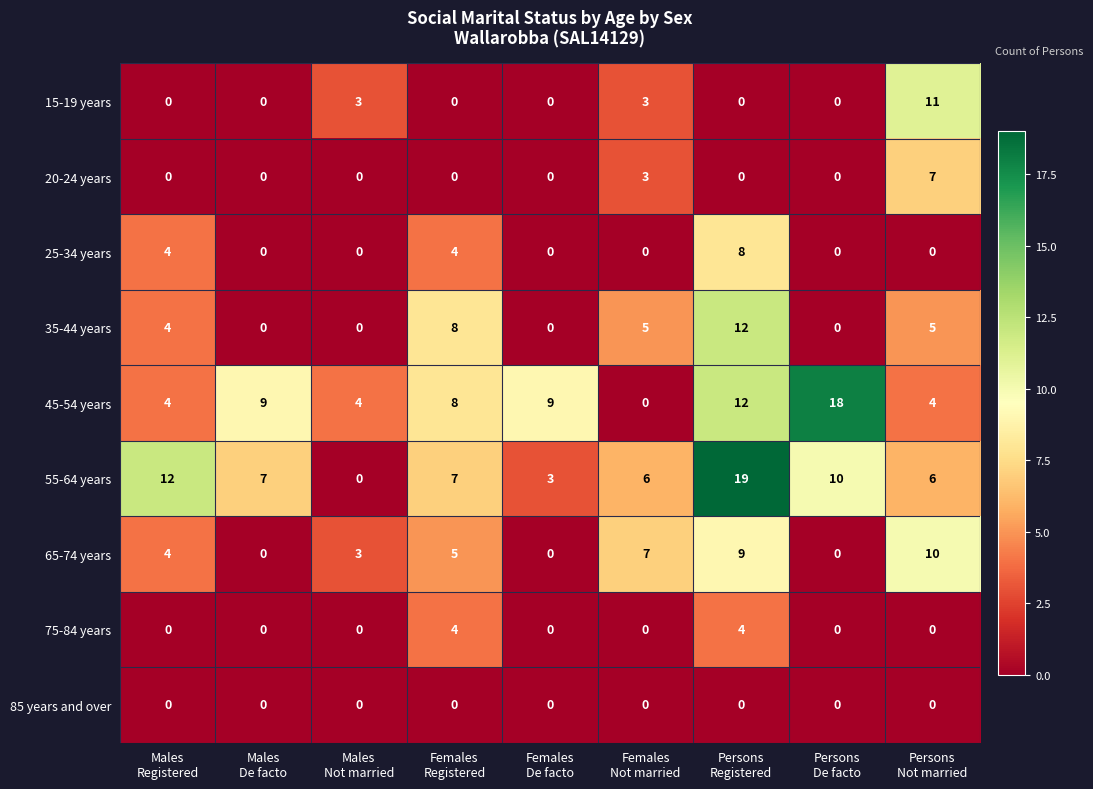

Which series has the largest total across all categories?

55-64 years